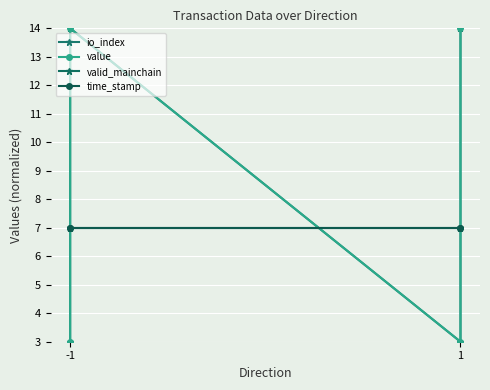

The value of valid_mainchain at 1 is 5. True or false?

False